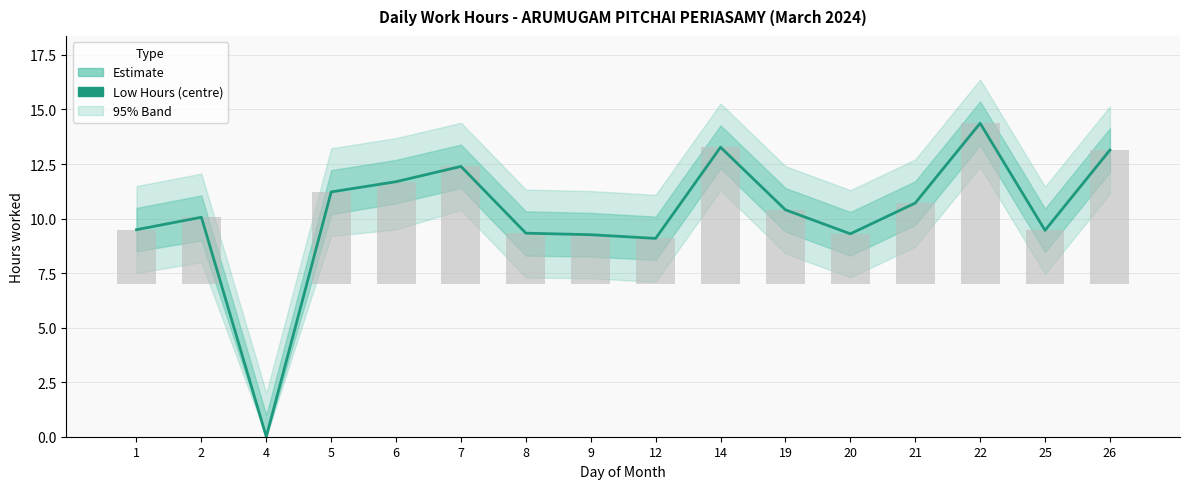

Are the bars grouped side by side (vs. stacked)?

No